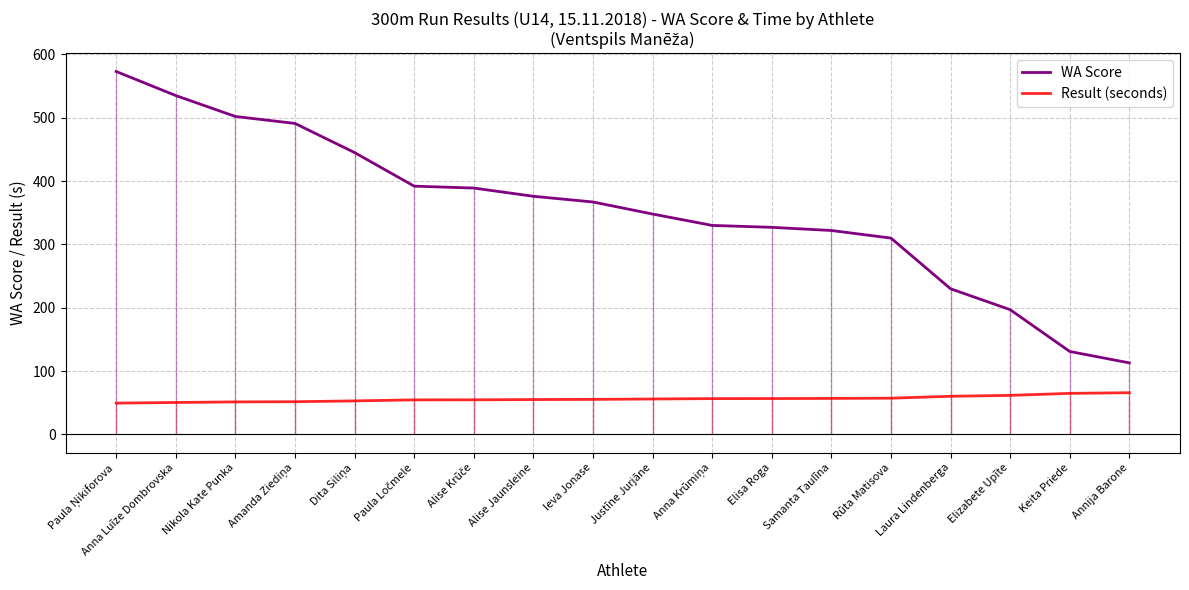

Reading left to right, what are all the values shown in this chart?

WA Score: Paula Ņikiforova=573.0	Anna Luīze Dombrovska=535.0	Nikola Kate Punka=502.0	Amanda Ziediņa=491.0	Dita Siliņa=445.0	Paula Ločmele=392.0	Alise Krūče=389.0	Alise Jaunsleine=376.0	Ieva Jonase=367.0	Justīne Jurjāne=348.0	Anna Krūmiņa=330.0	Elisa Roga=327.0	Samanta Taulīna=322.0	Rūta Matisova=310.0	Laura Lindenberga=230.0	Elizabete Upīte=197.0	Keita Priede=131.0	Annija Barone=113.0
Result (seconds): Paula Ņikiforova=49.5	Anna Luīze Dombrovska=50.5	Nikola Kate Punka=51.4	Amanda Ziediņa=51.7	Dita Siliņa=53.0	Paula Ločmele=54.6	Alise Krūče=54.7	Alise Jaunsleine=55.1	Ieva Jonase=55.4	Justīne Jurjāne=56.0	Anna Krūmiņa=56.6	Elisa Roga=56.7	Samanta Taulīna=56.9	Rūta Matisova=57.3	Laura Lindenberga=60.3	Elizabete Upīte=61.7	Keita Priede=64.9	Annija Barone=65.9